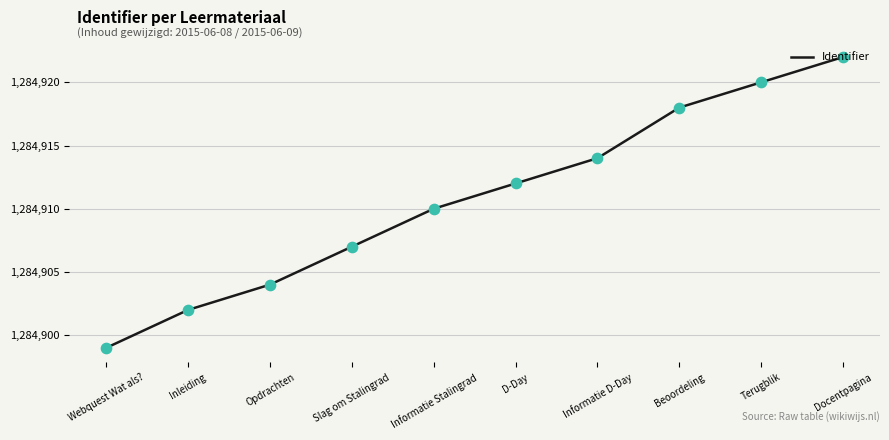

What is the change in value from Slag om Stalingrad to Terugblik?

+13